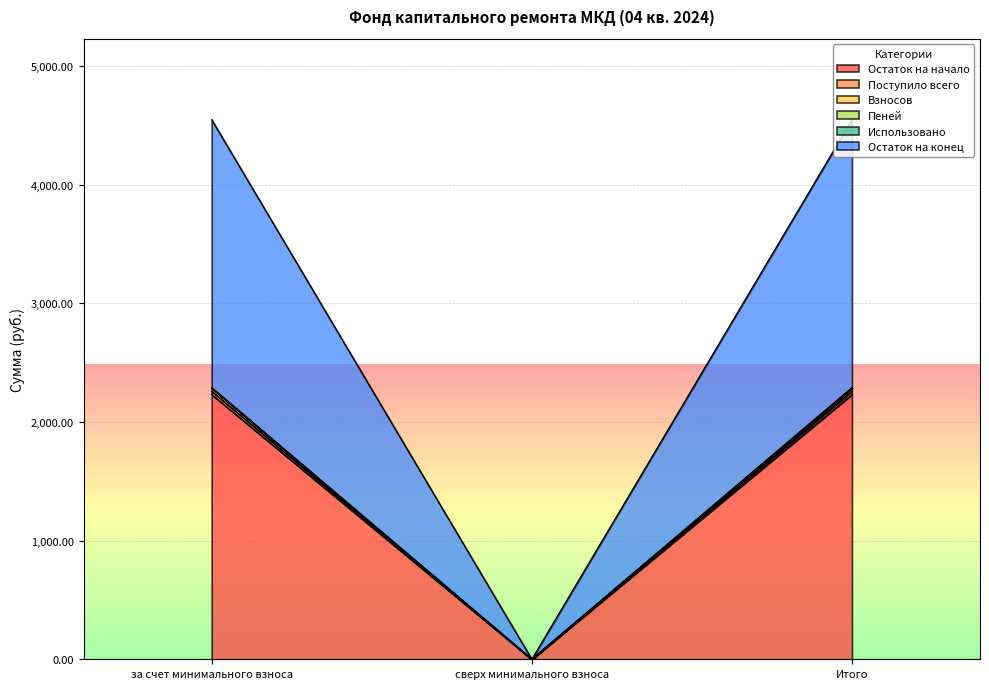

Is it true that Остаток на конец equals 3381.3 at за счет минимального взноса?

False